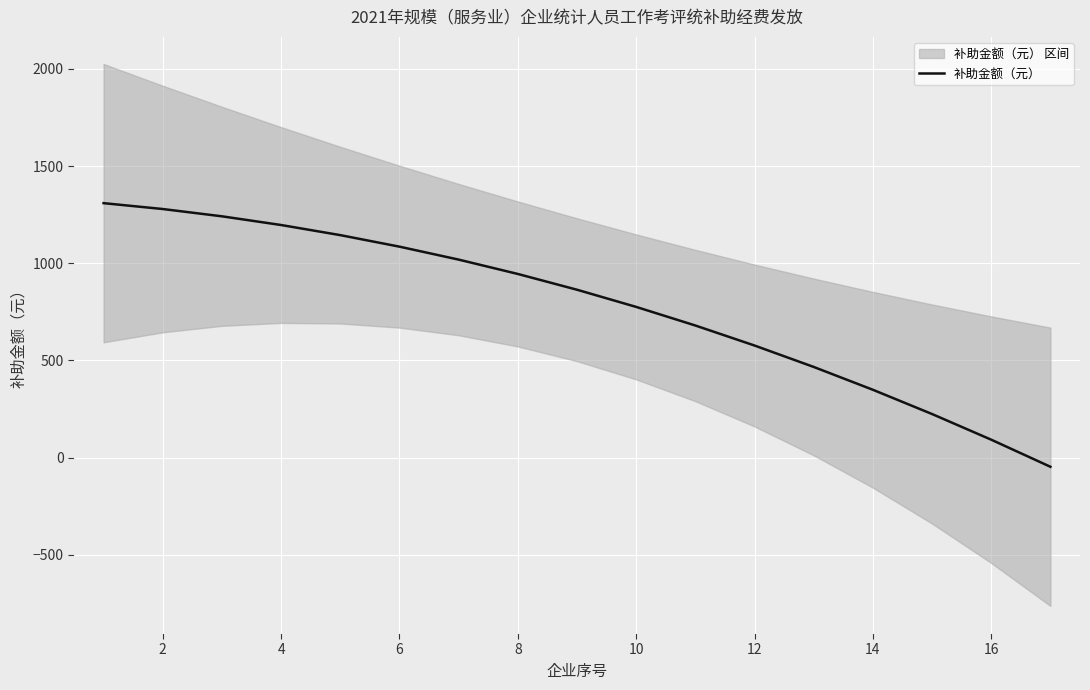

The value of 补助金额（元） at 8 is 944.9. True or false?

True